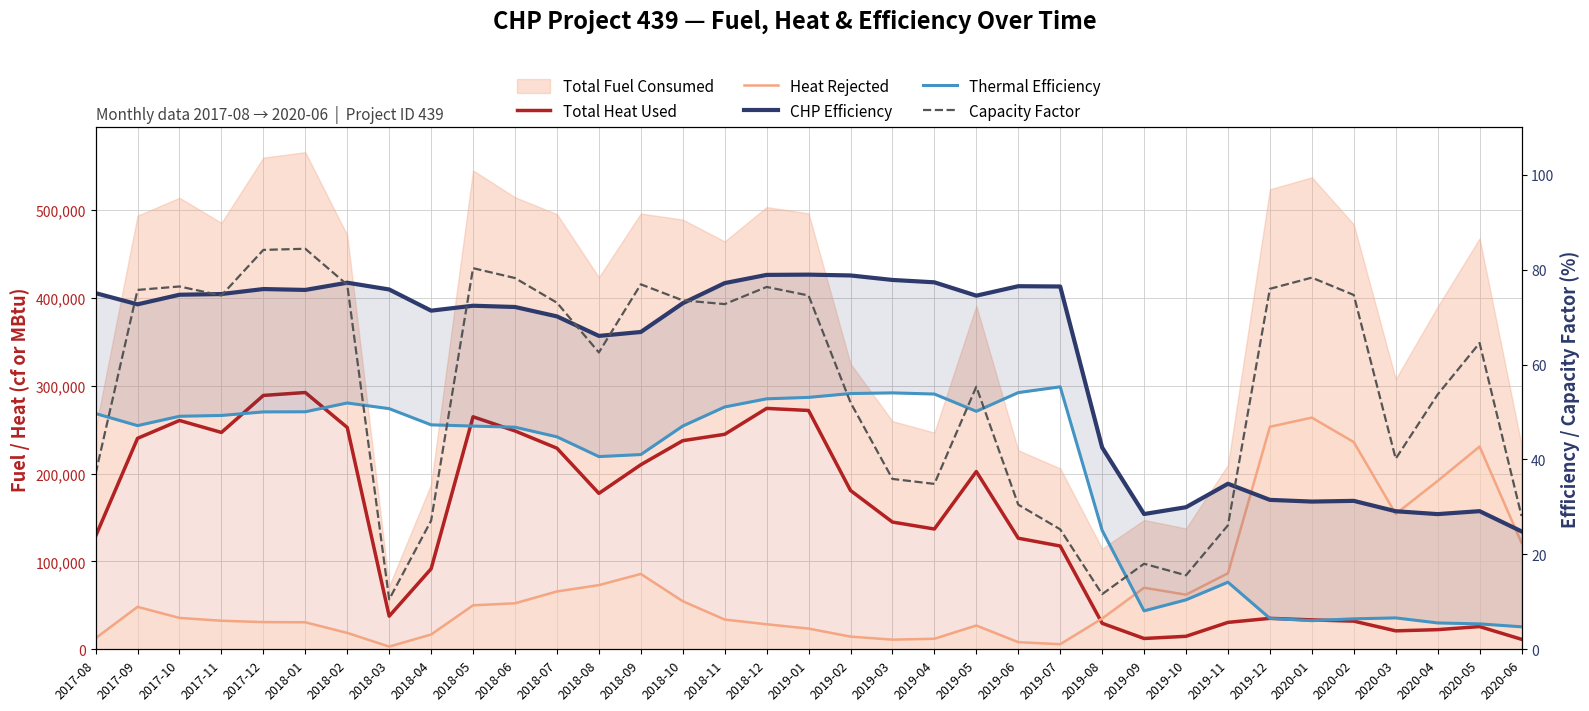

What value does the CHP Efficiency series have at 2018-06?

72.1